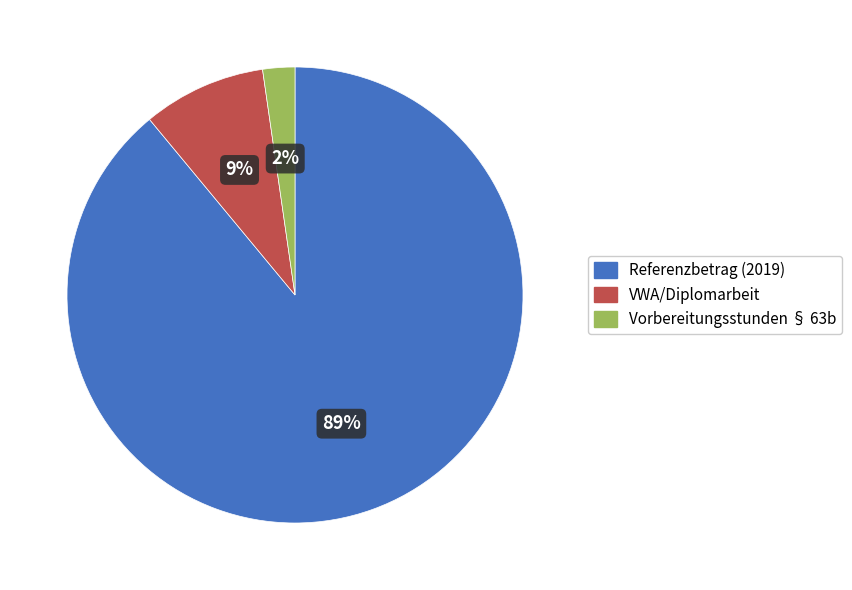

Is the sum of Vorbereitungsstunden § 63b and Referenzbetrag (2019) greater than half?

Yes